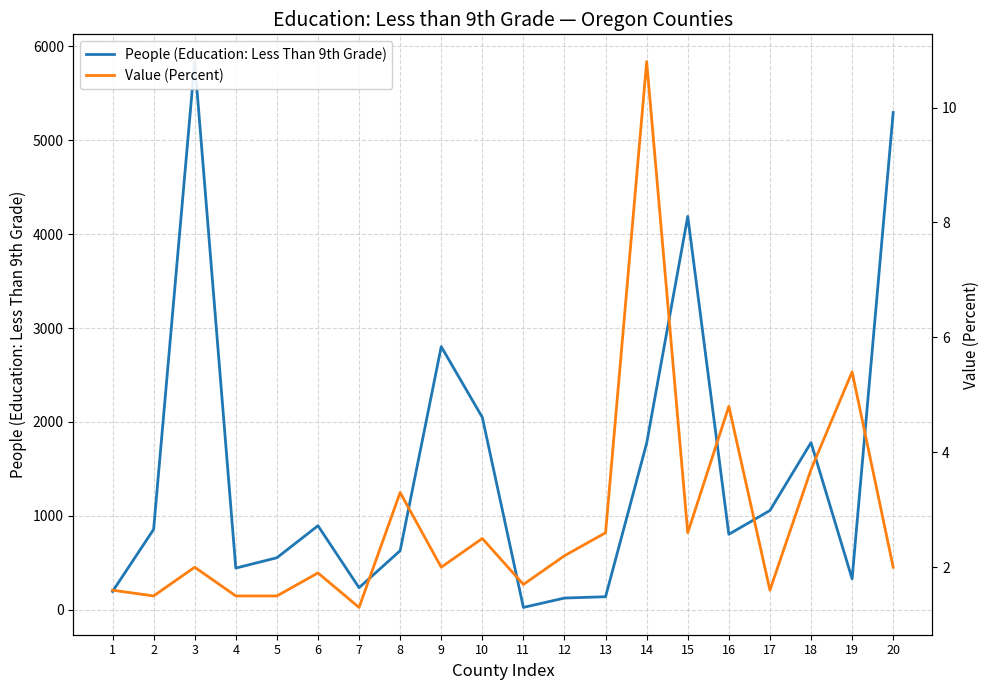

True or false: Value (Percent) and People (Education: Less Than 9th Grade) cross at least once.

False